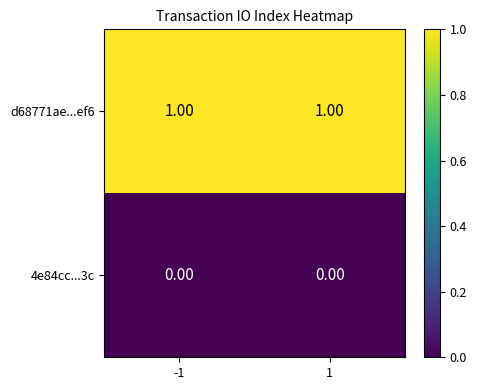

What is the total value across all series at 1?

1